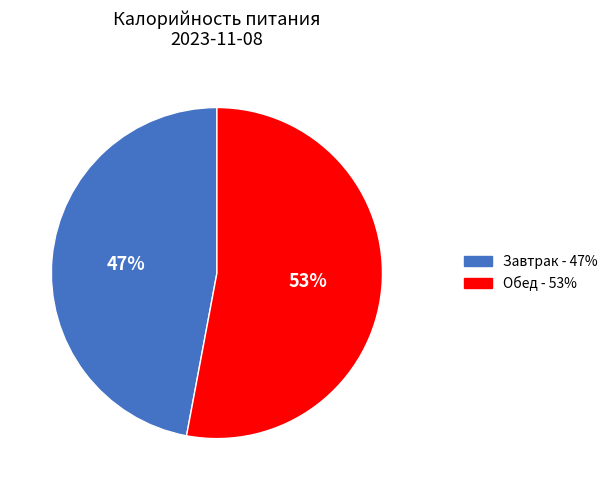

Rank the categories by value from highest to lowest.

Обед, Завтрак